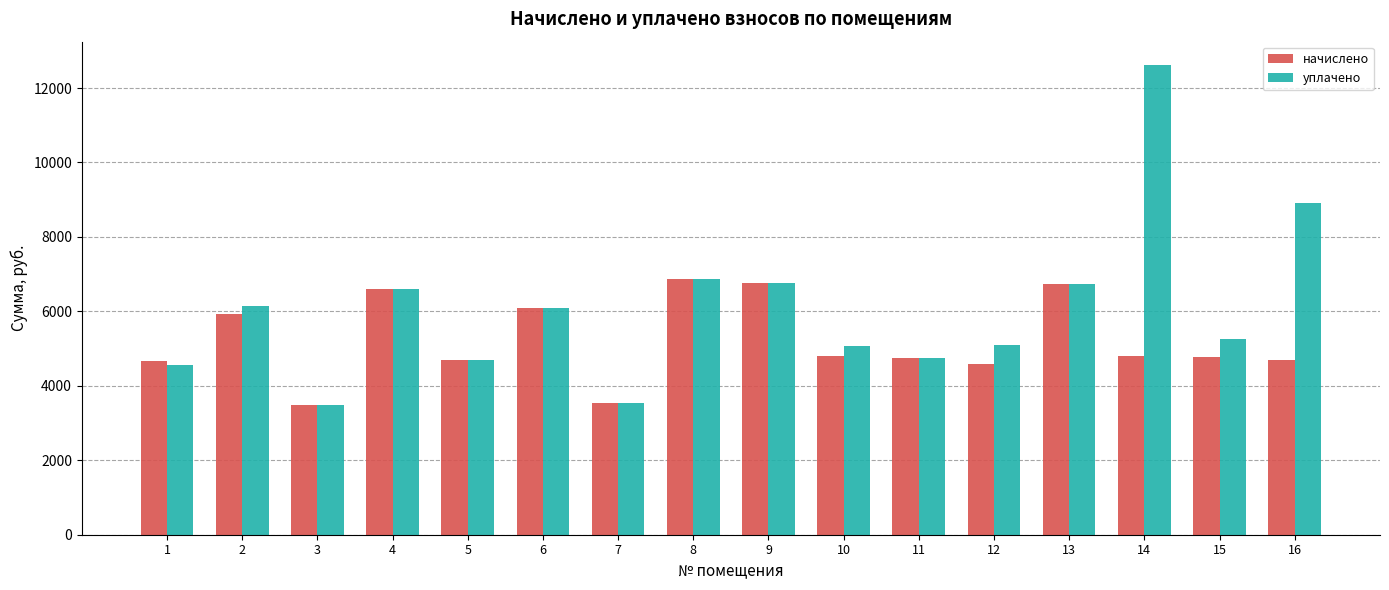

What are all the series names shown in the legend?

начислено, уплачено